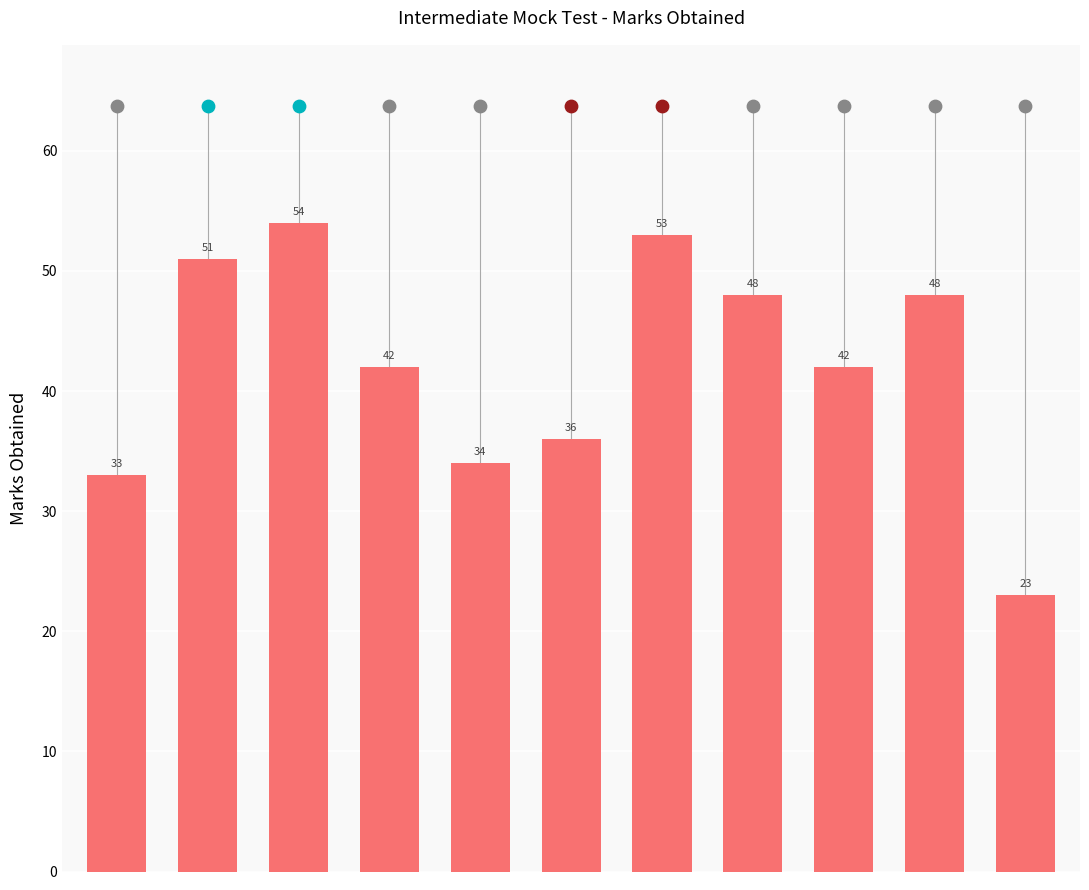

Approximately how many times larger is the value at 7 compared to 1?

0.9